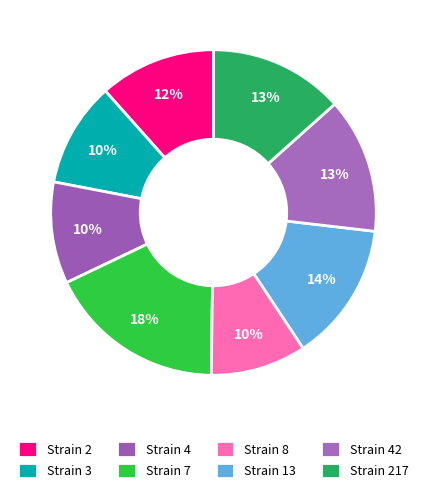

How many segments does this pie chart have?

8